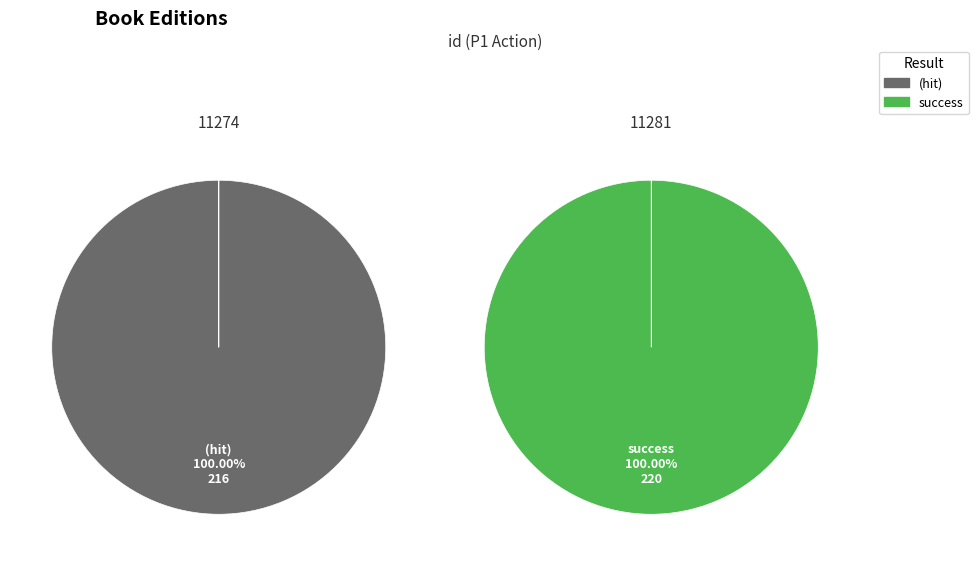

Approximately how many times larger is the value at 11274 compared to 11281?

1.0